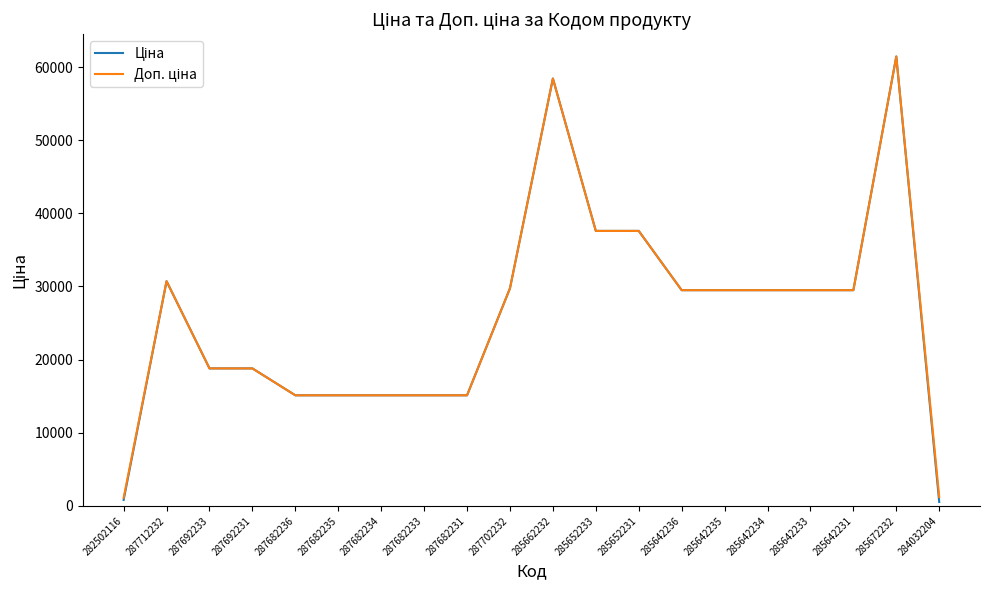

What is the total value across all series at 287682233?

30240.0